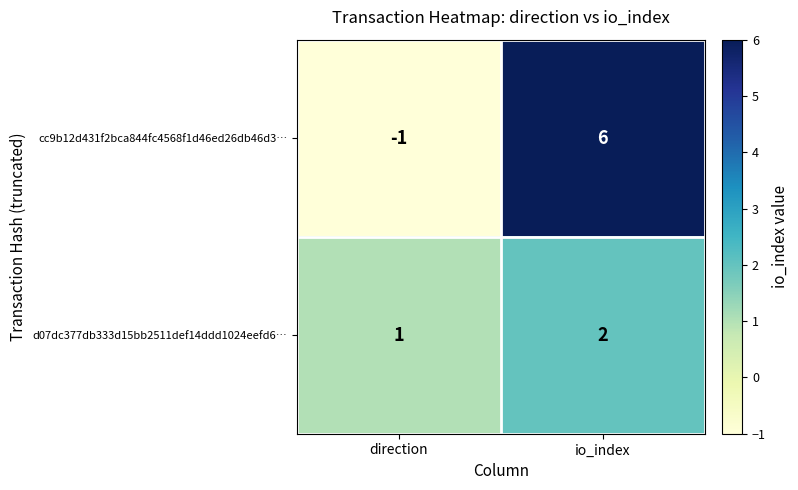

How many values in the d07dc377db333d15bb2511def14ddd1024eefd6… series are below 2?

1